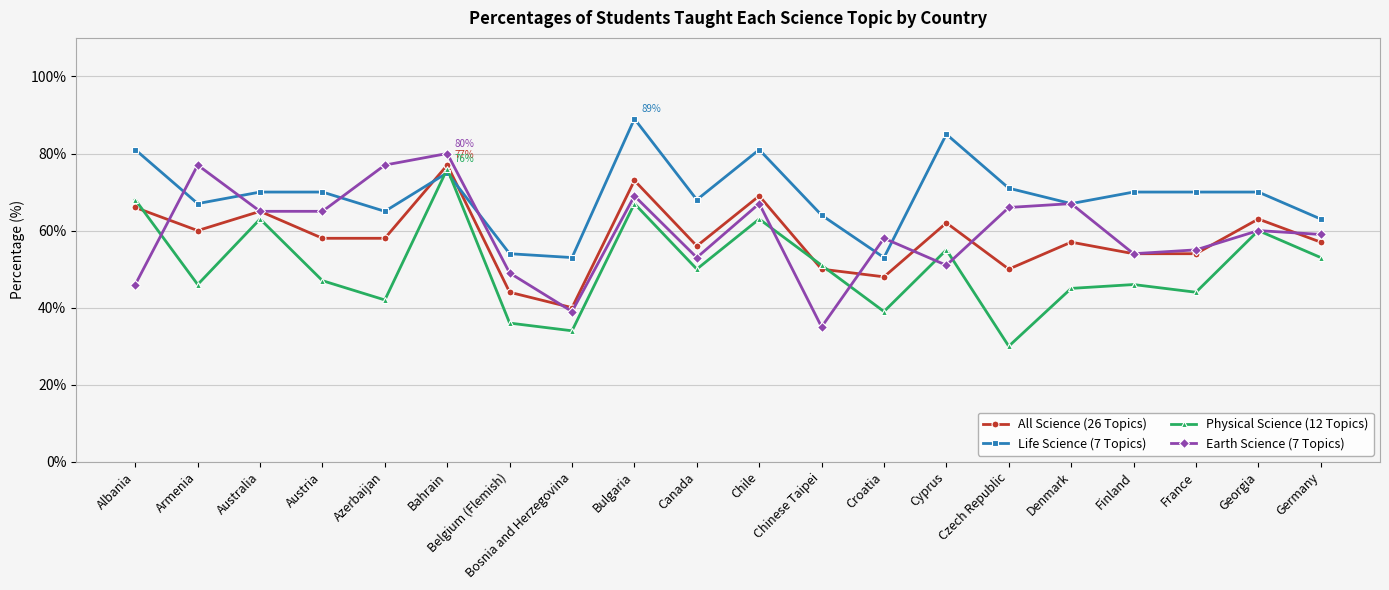

What is the maximum value shown in the chart?

89